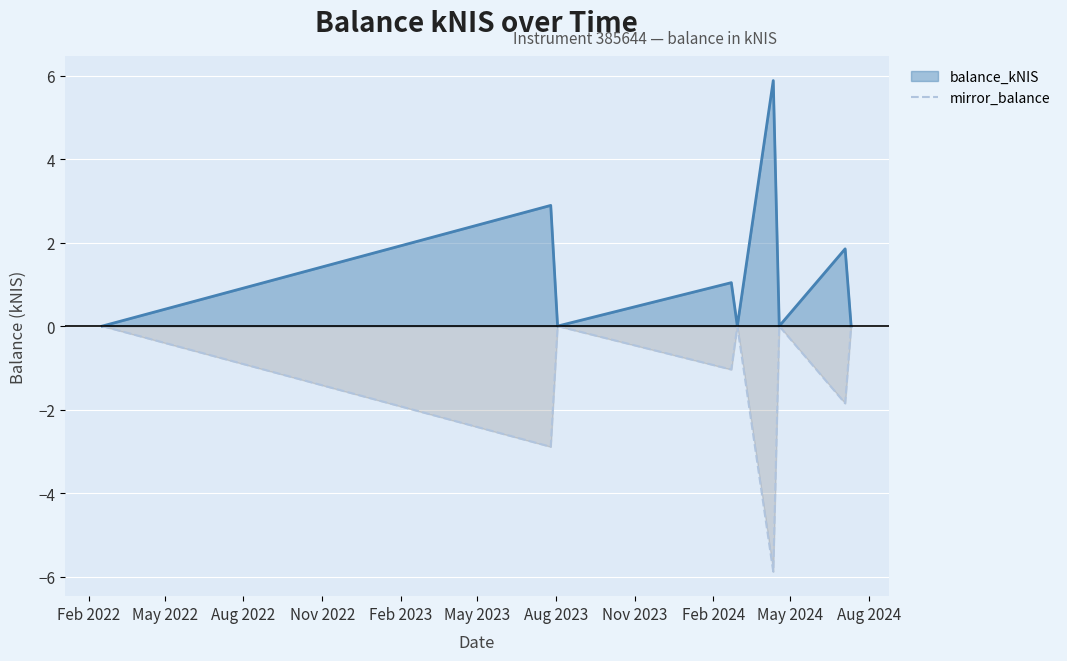

What is the smallest value displayed?

-5.9